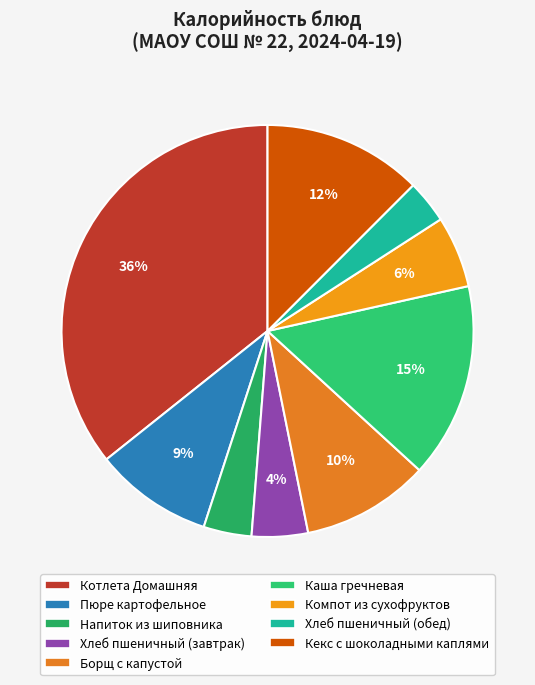

How many slices are in this pie chart?

9